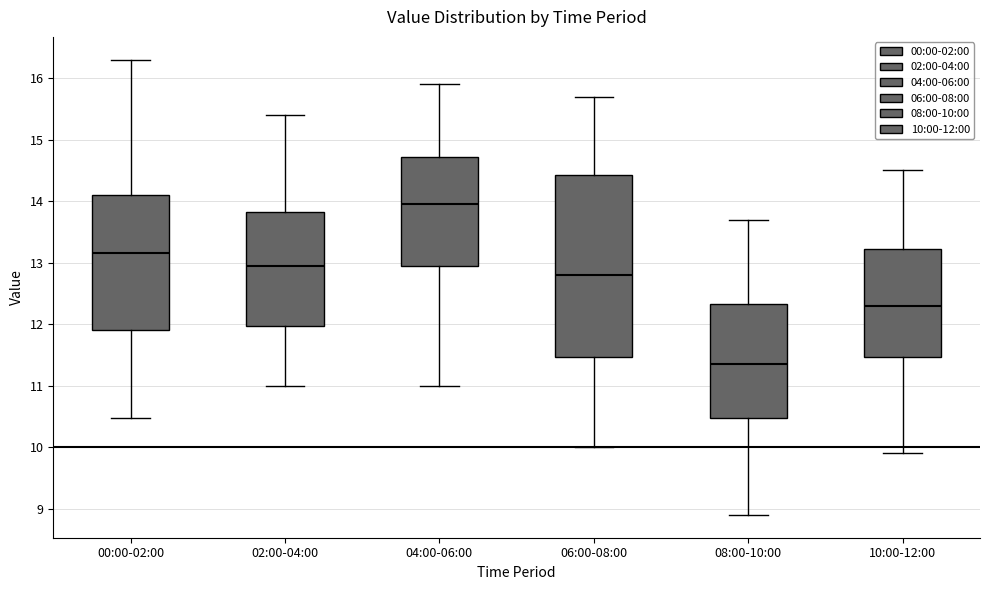

Which box is the tallest, from its lower edge to its upper edge?

06:00-08:00